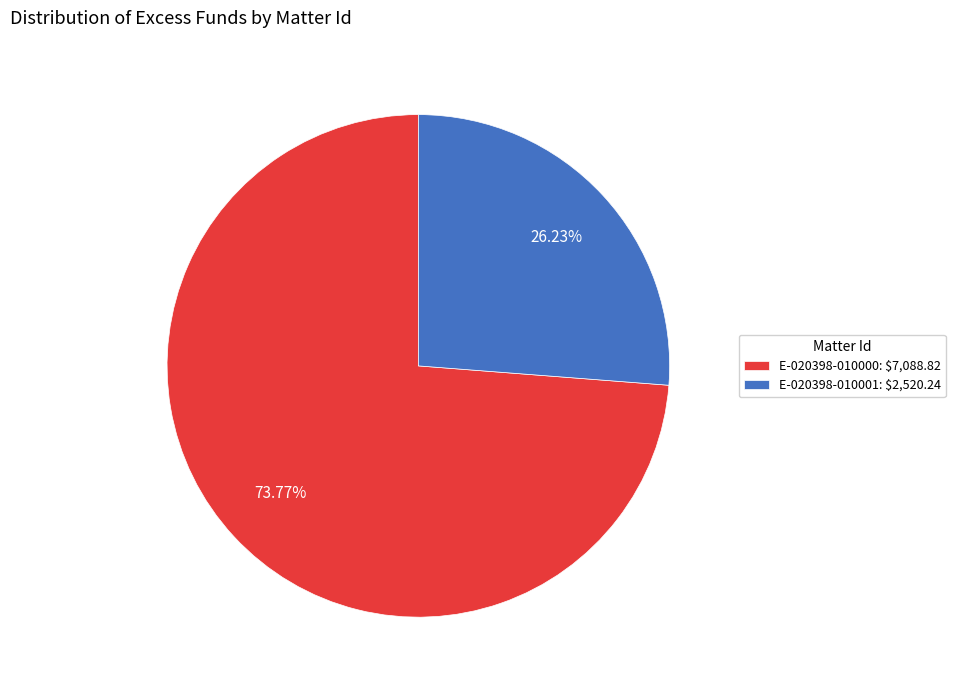

Is it true that E-020398-010000 is 74% of the pie?

True